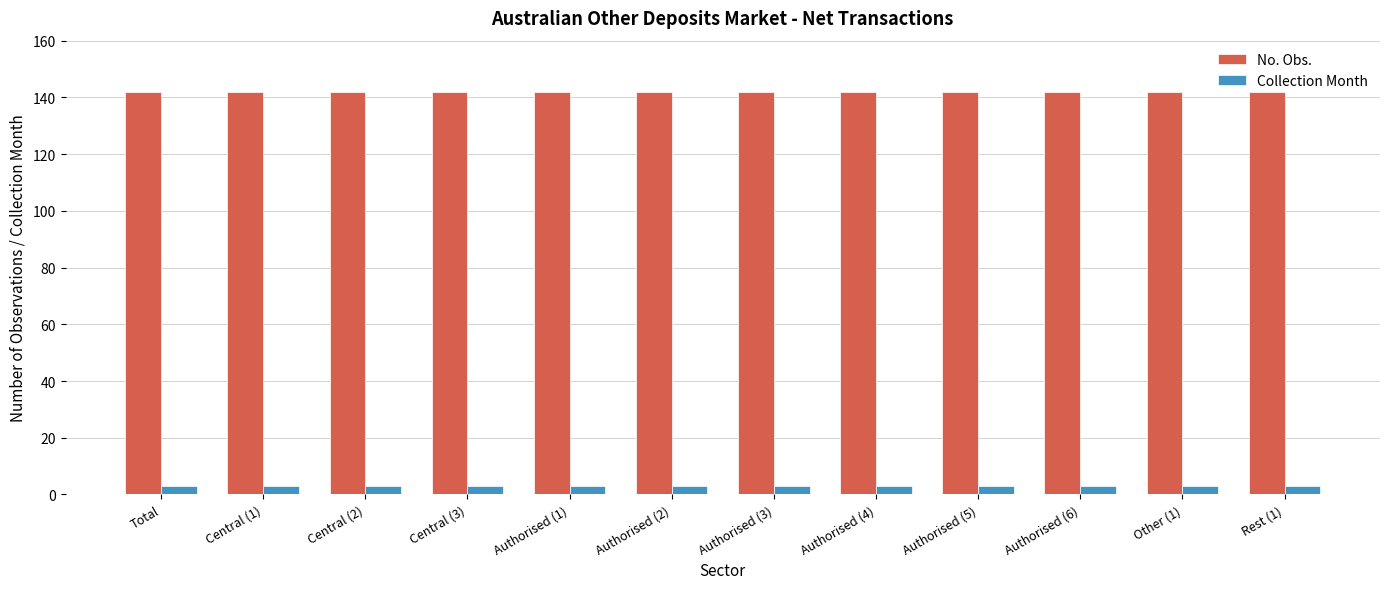

What is the sum of all No. Obs. values?

1704